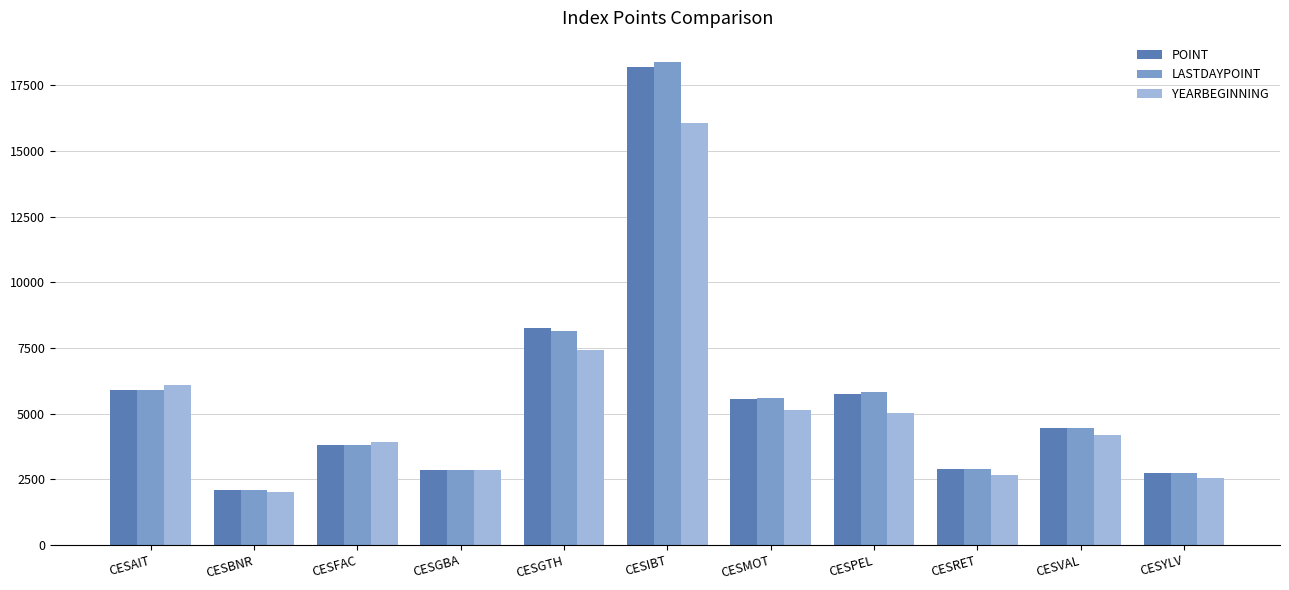

At which category is the sum across all series the highest?

CESIBT